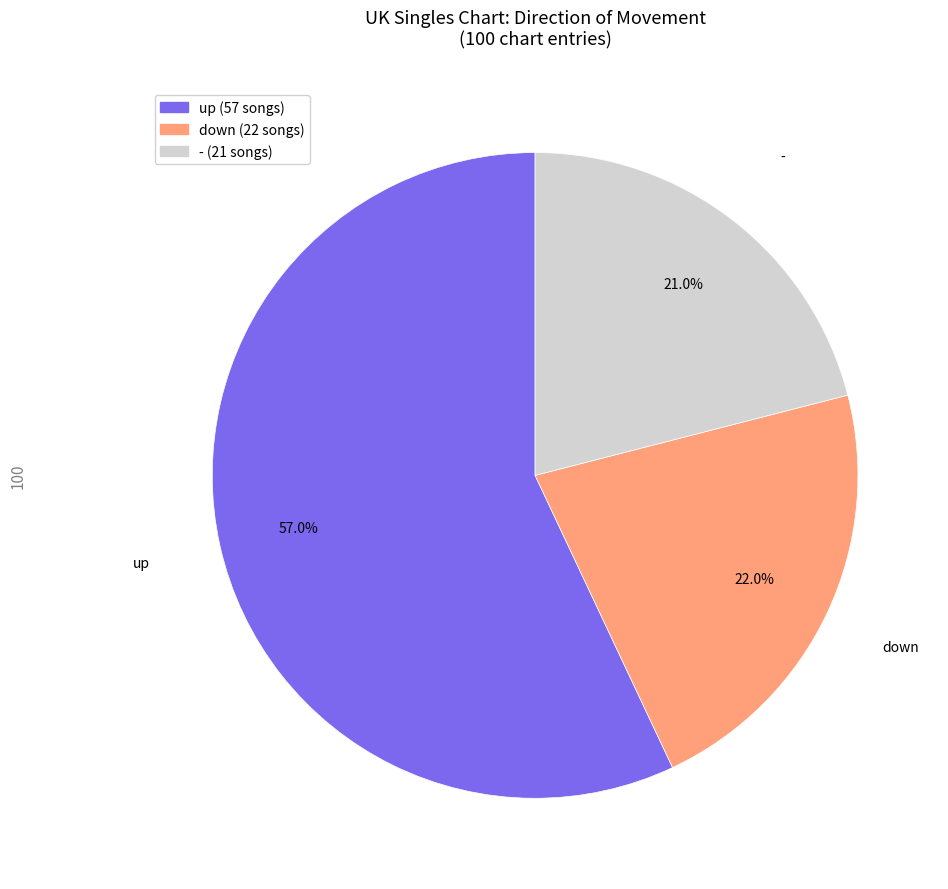

Which category accounts for the majority?

up